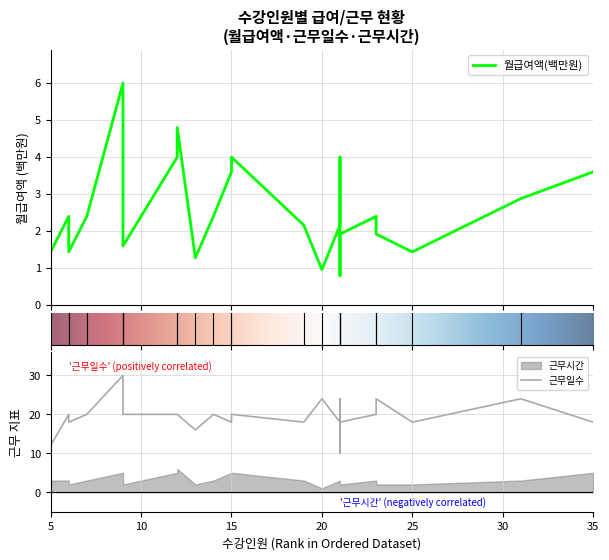

How many lines are shown in the chart?

2